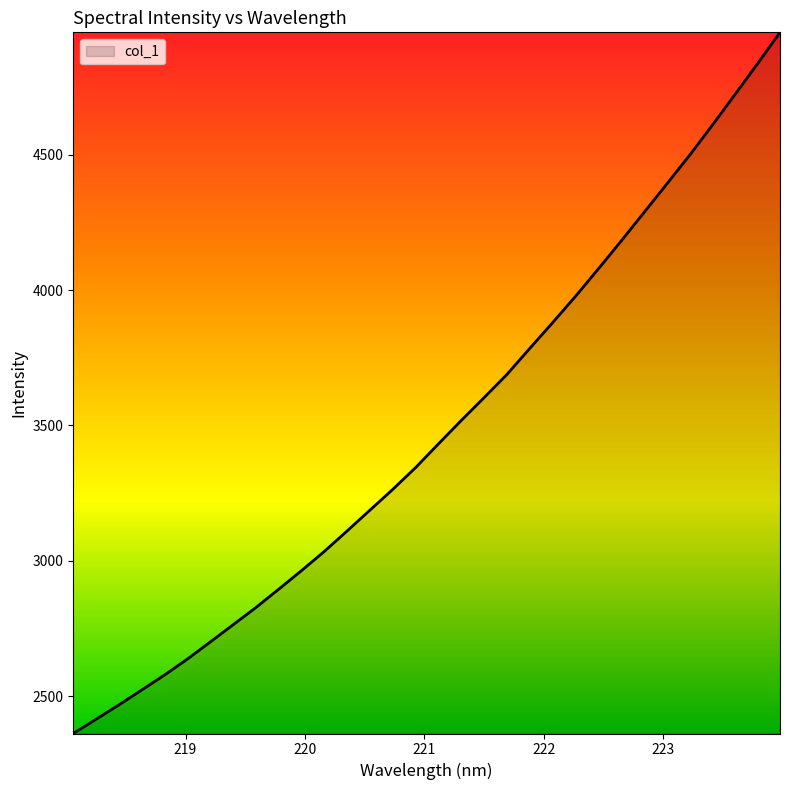

What is the maximum value shown in the chart?

4953.0